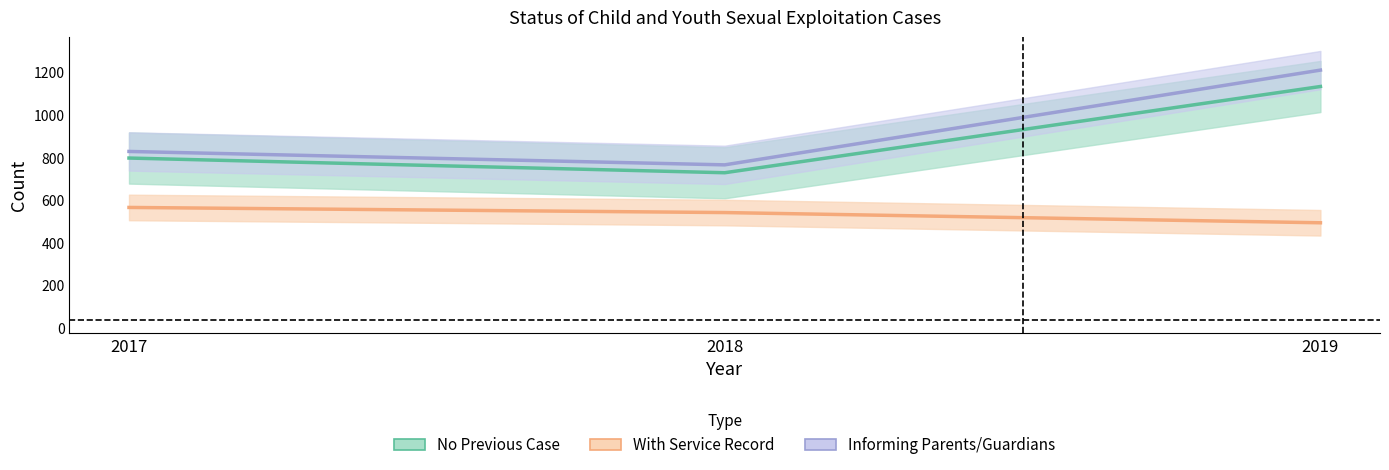

What is the total value across all series at 2018?

2037